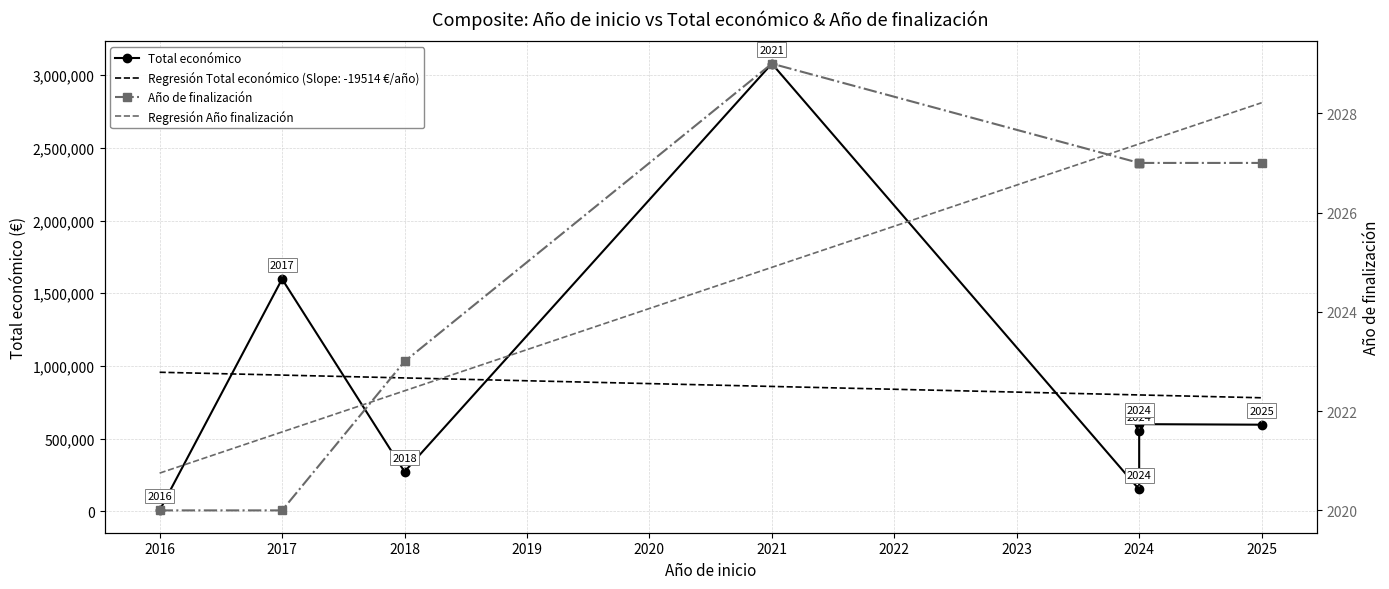

What is the difference between the maximum and minimum values in the Año de finalización series?

9